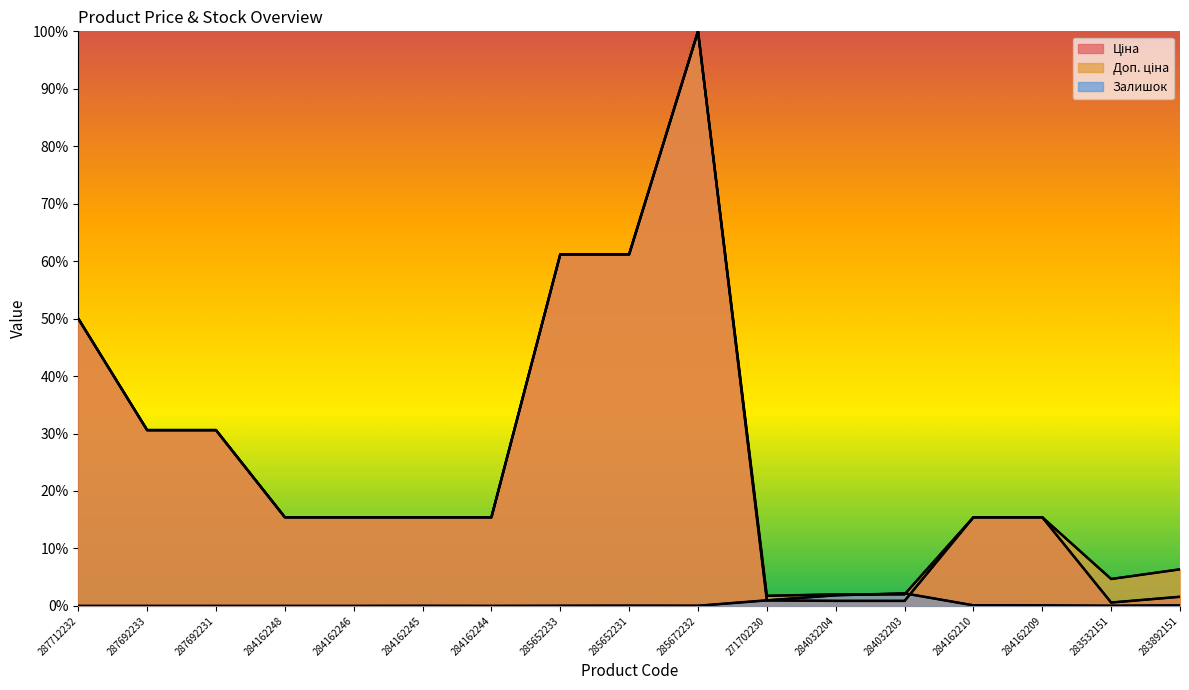

True or false: Ціна and Доп. ціна intersect in this chart.

False